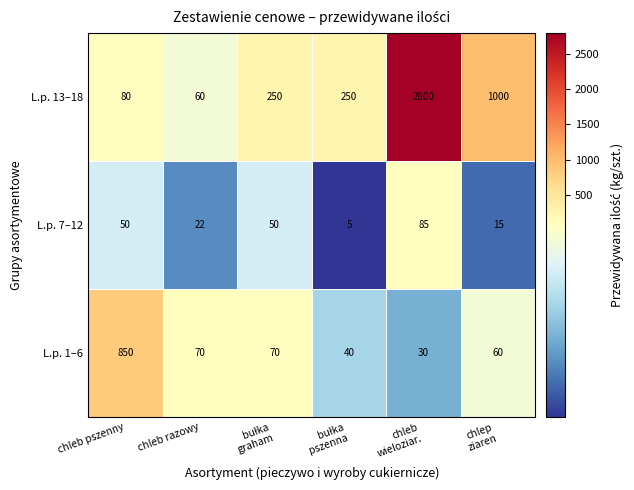

Which series has the largest total across all categories?

L.p. 13–18